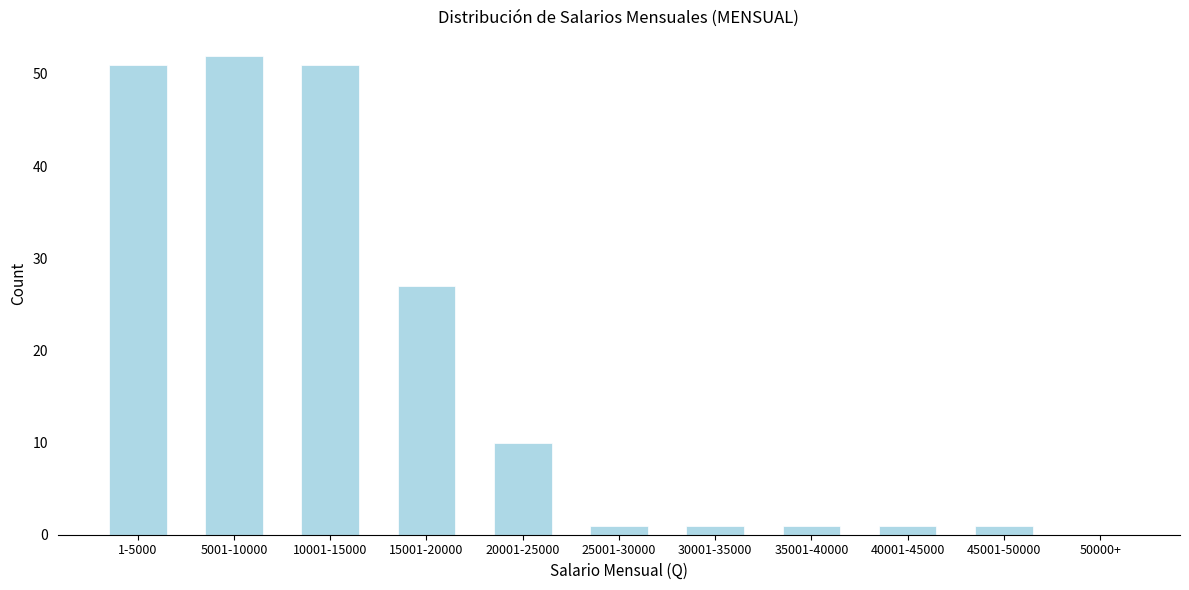

Reading left to right, list all the values displayed in this chart.

1-5000=51	5001-10000=52	10001-15000=51	15001-20000=27	20001-25000=10	25001-30000=1	30001-35000=1	35001-40000=1	40001-45000=1	45001-50000=1	50000+=0